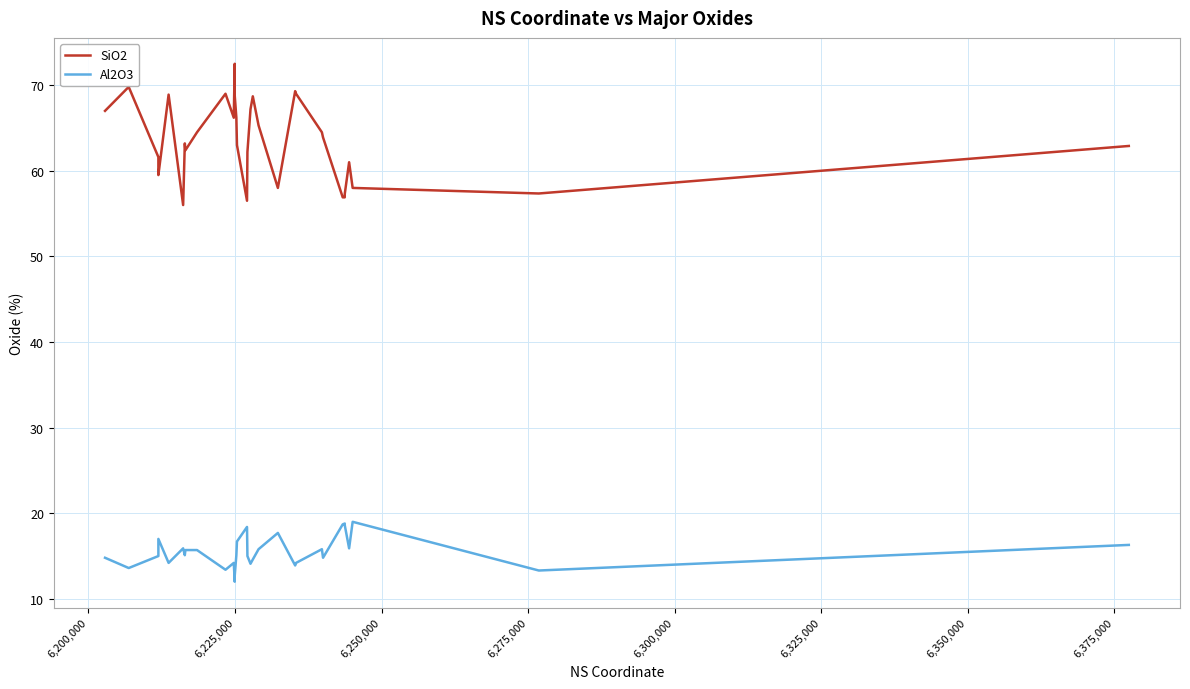

The Al2O3 series shows 6.2 at 14. True or false?

False